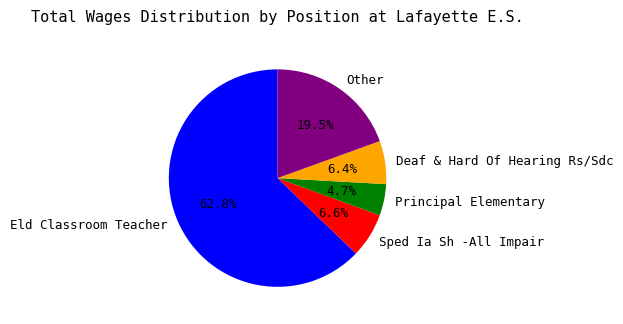

To the nearest percent, what percentage of the pie is Eld Classroom Teacher?

63%